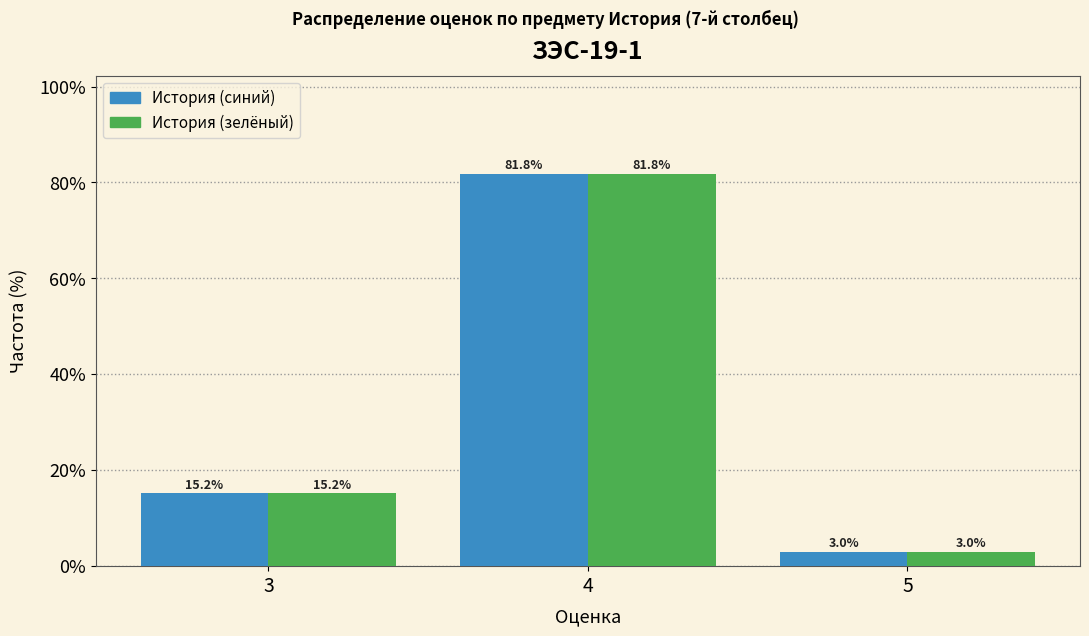

Reading left to right, what are all the values shown in this chart?

История (синий): 15.2	81.8	3.0
История (зелёный): 15.2	81.8	3.0